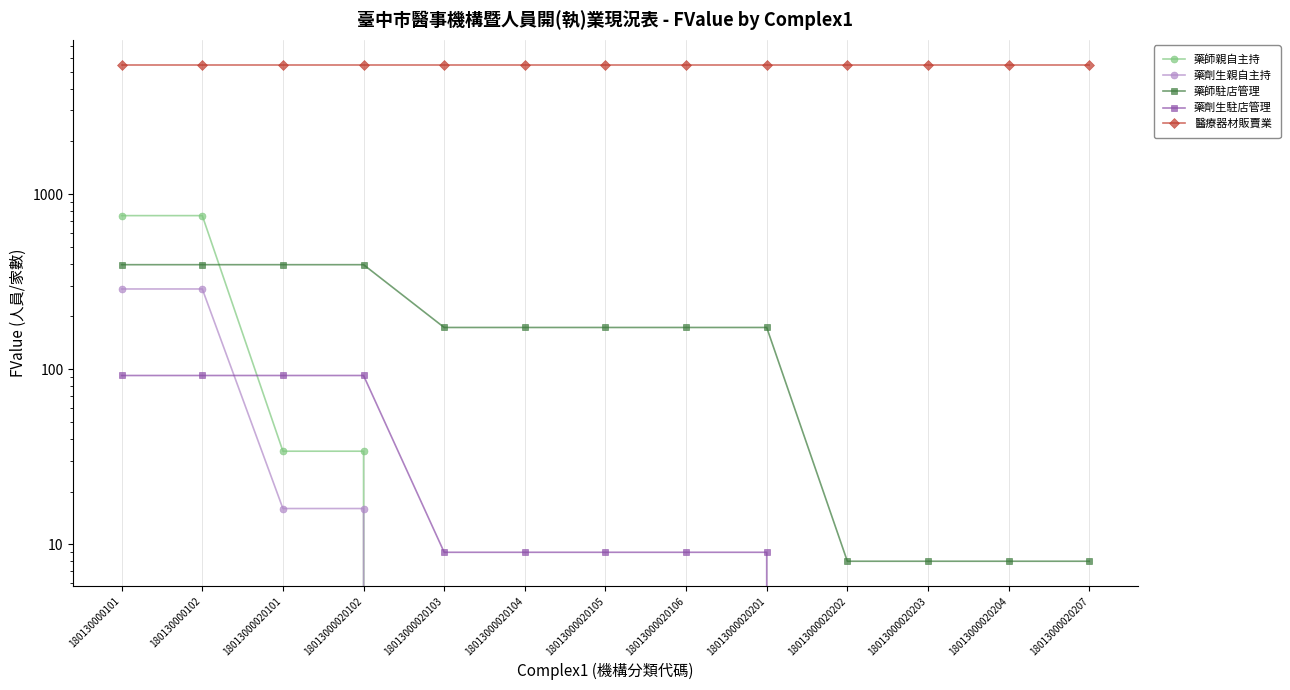

The 藥師駐店管理 series shows 48 at 18013000020103. True or false?

False